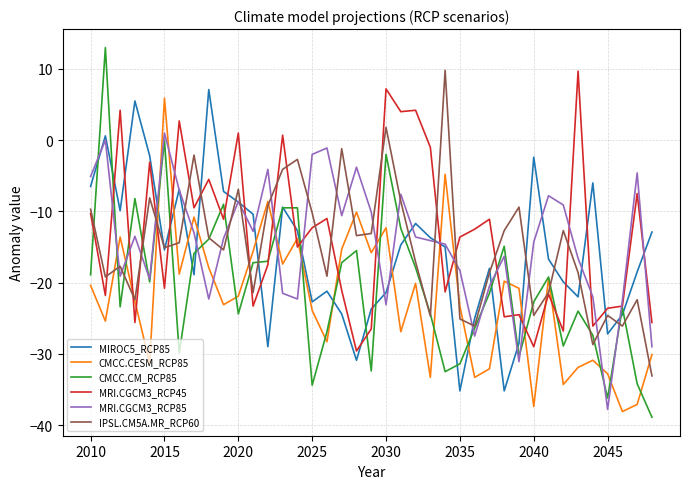

Which series has the widest spread of values?

CMCC.CM_RCP85